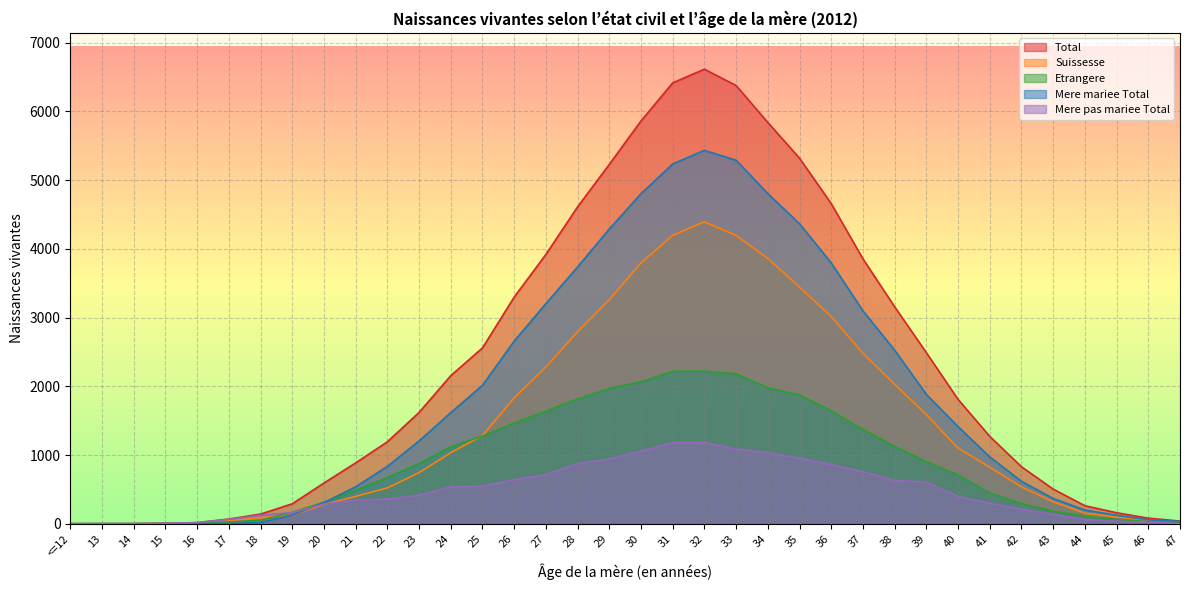

The value of Total at 45 is 160. True or false?

True